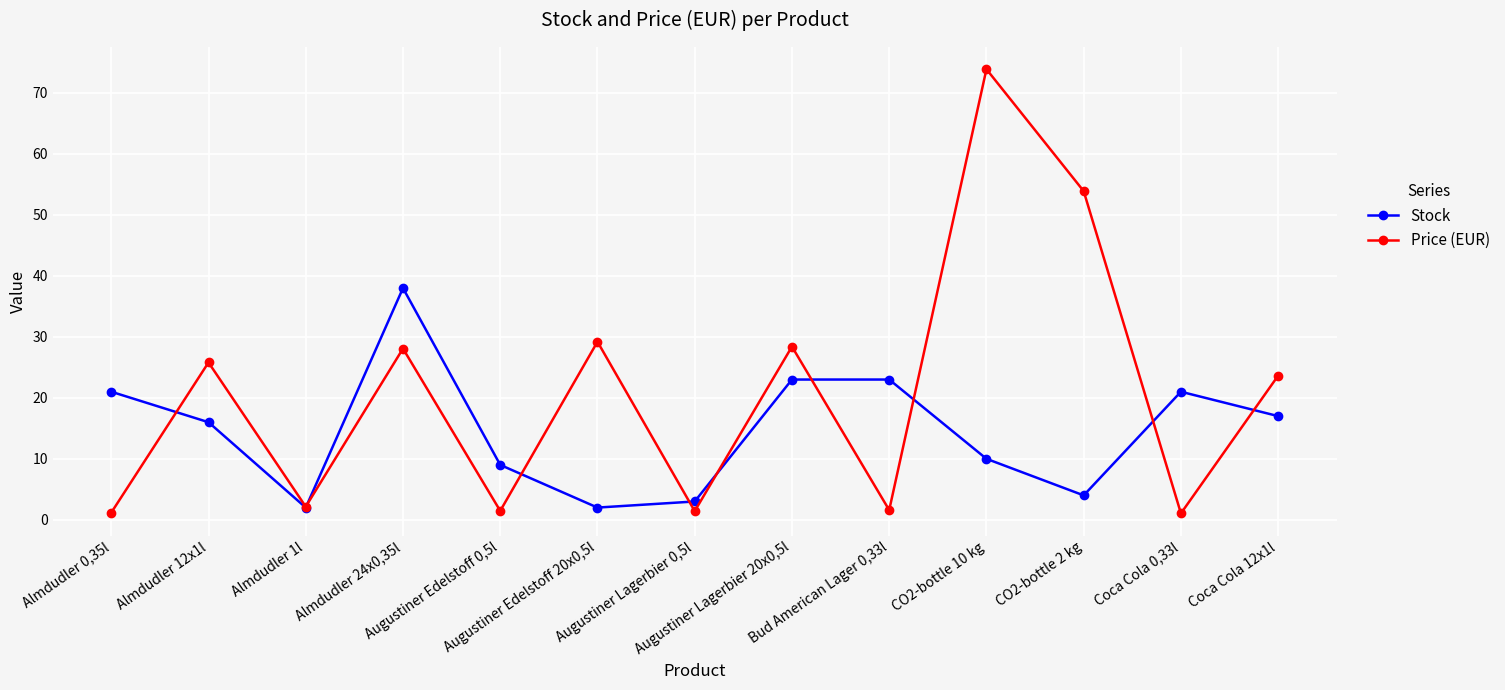

The value of Stock at Augustiner Edelstoff 0,5l is 9.0. True or false?

True